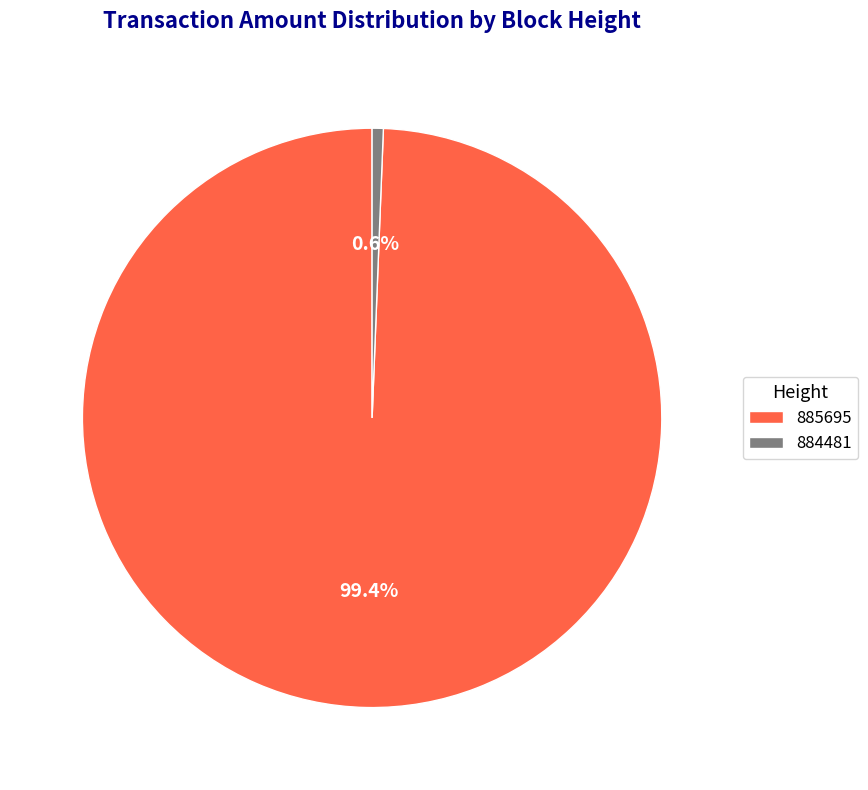

To the nearest percent, what is the average slice percentage?

50%